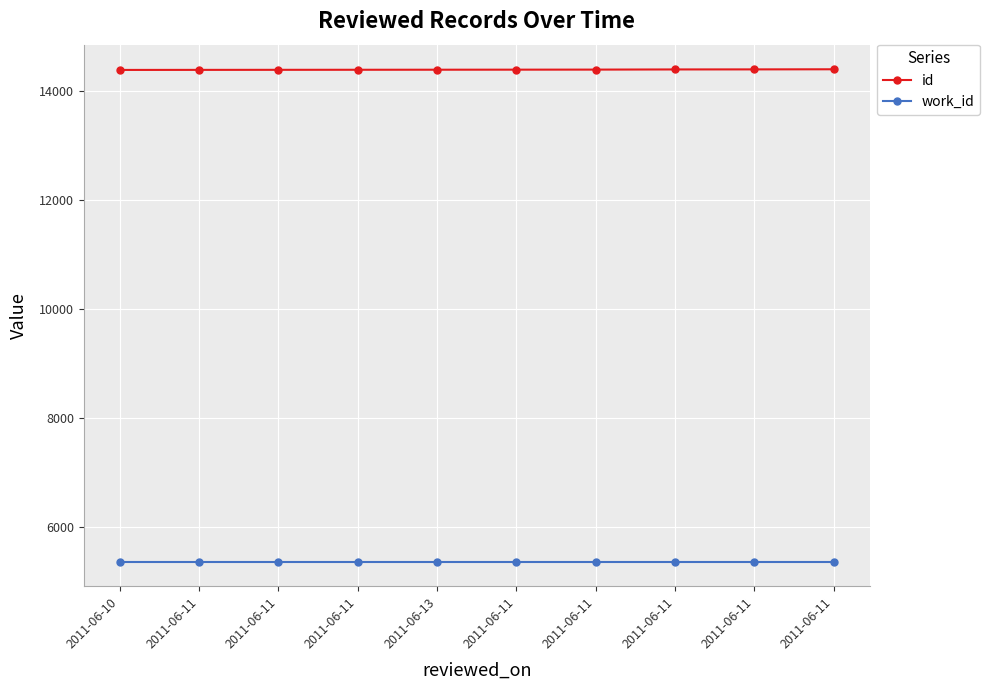

How many distinct data groups are displayed?

2